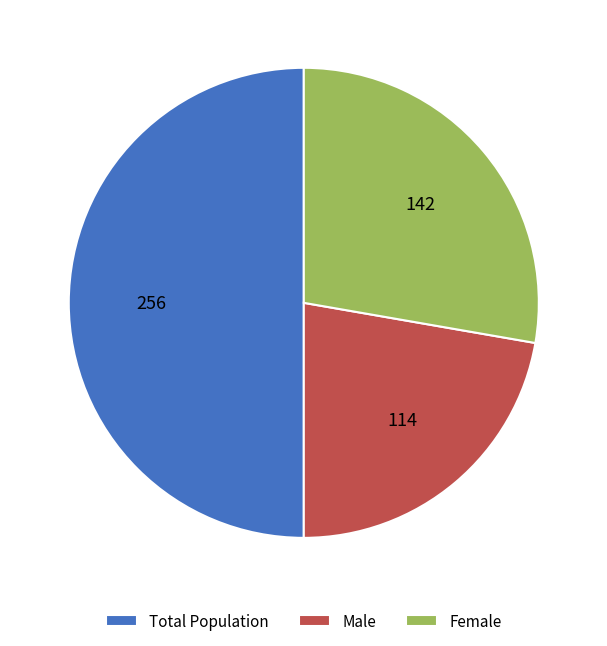

Is the sum of Male and Total Population greater than half?

Yes